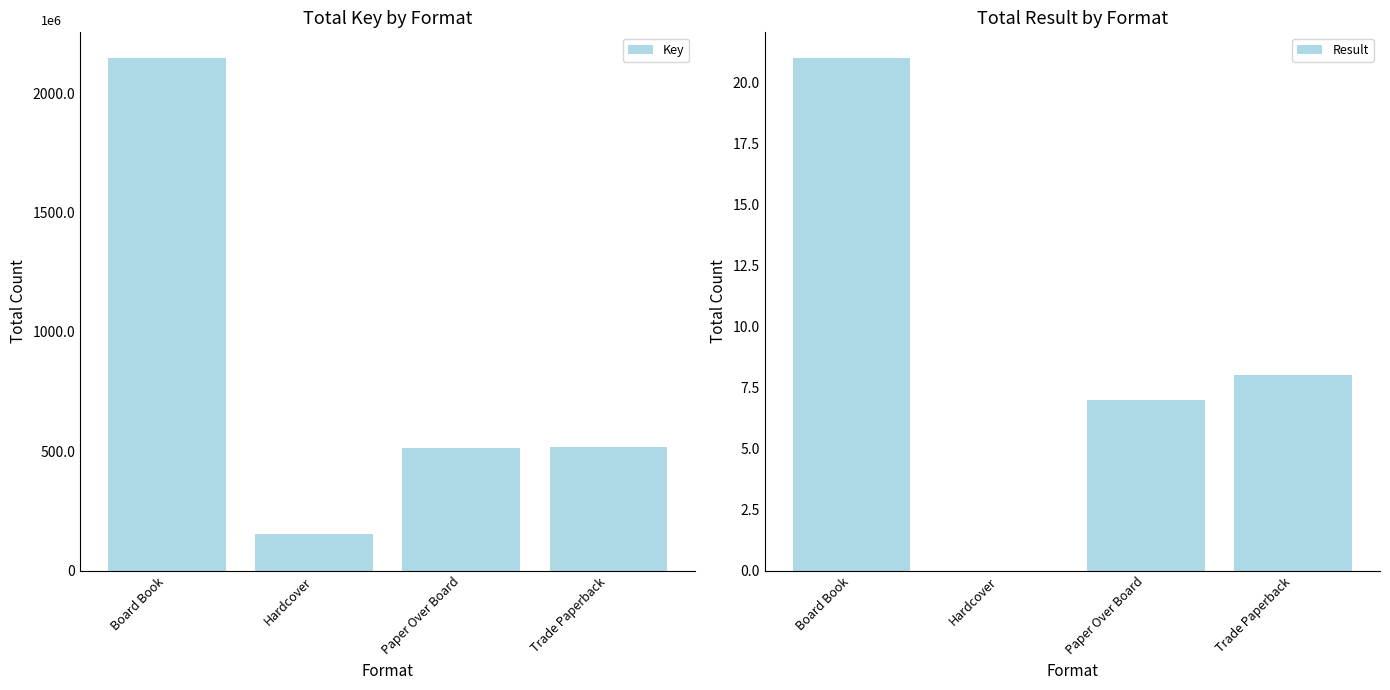

What is the difference between the Result values at Board Book and Trade Paperback?

13